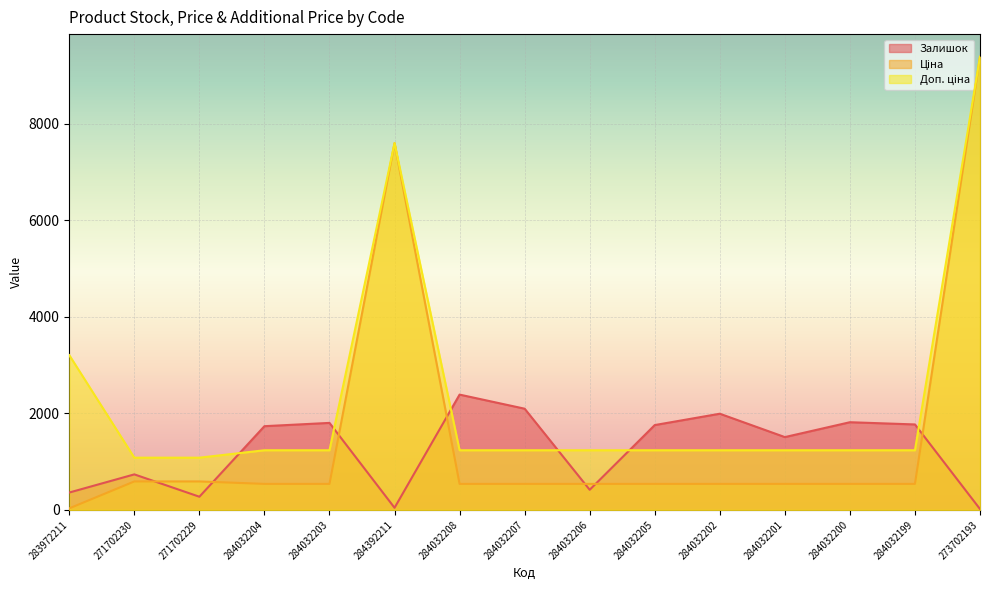

What is the label of the 7th point from the right?

284032206